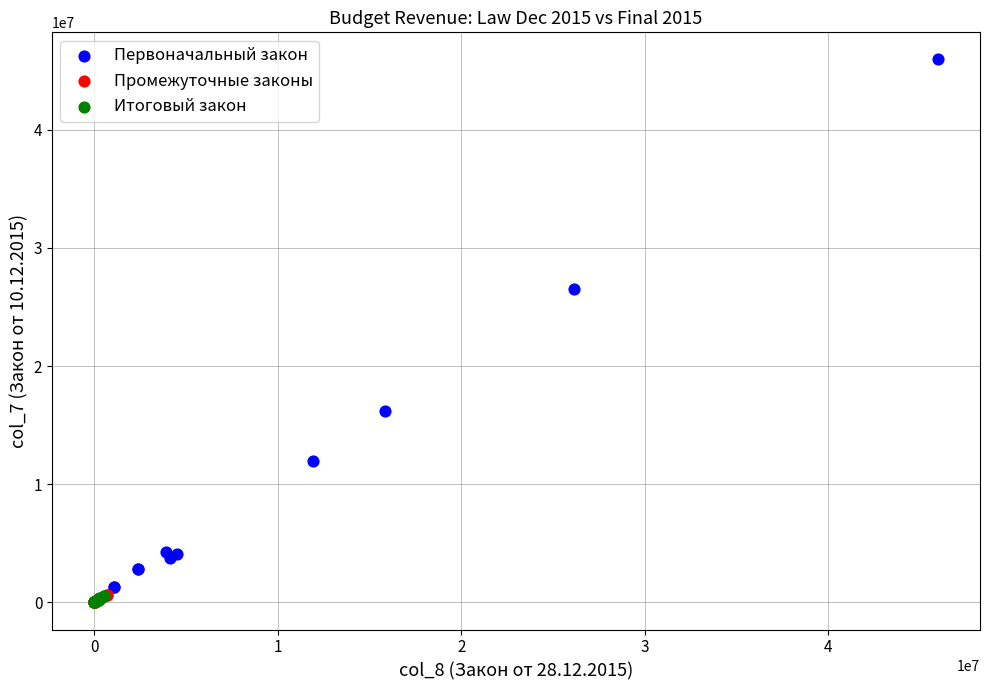

Which series has the largest Y range (max minus min)?

Первоначальный закон